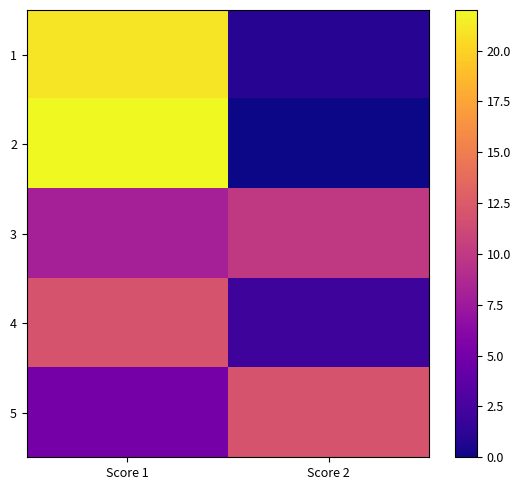

At which category is the sum across all series the highest?

Score 1